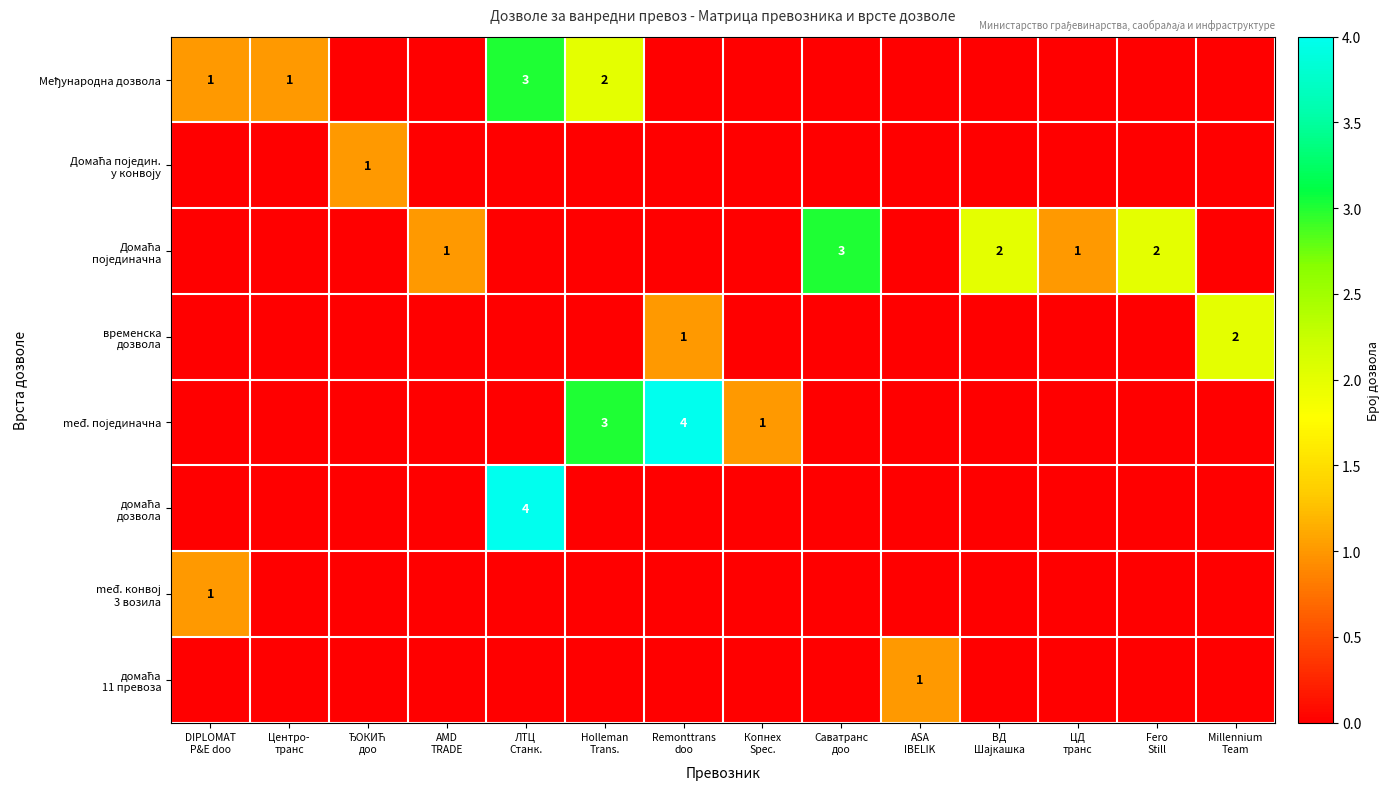

Rank the series at АSA IBELIK from highest to lowest value.

домаћа 11 превоза, Међународна дозвола, Домаћа поједин. у конвоју, Домаћа појединачна, временска дозвола, međ. појединачна, домаћа дозвола, međ. конвој 3 возила